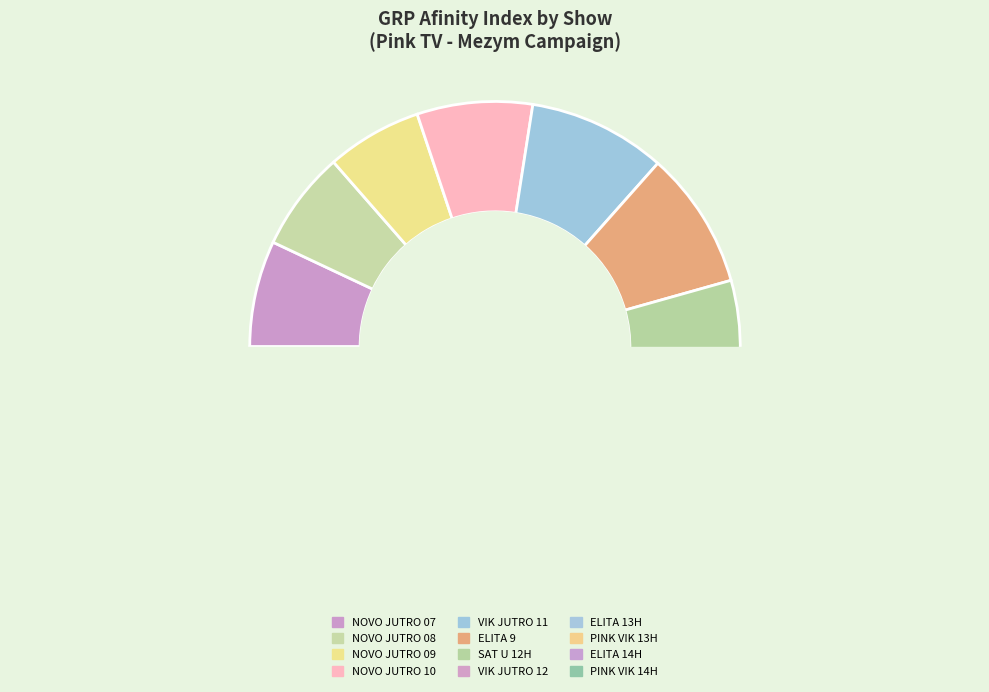

To the nearest percent, what percentage of the pie is ELITA 9 UZIVO?

9%